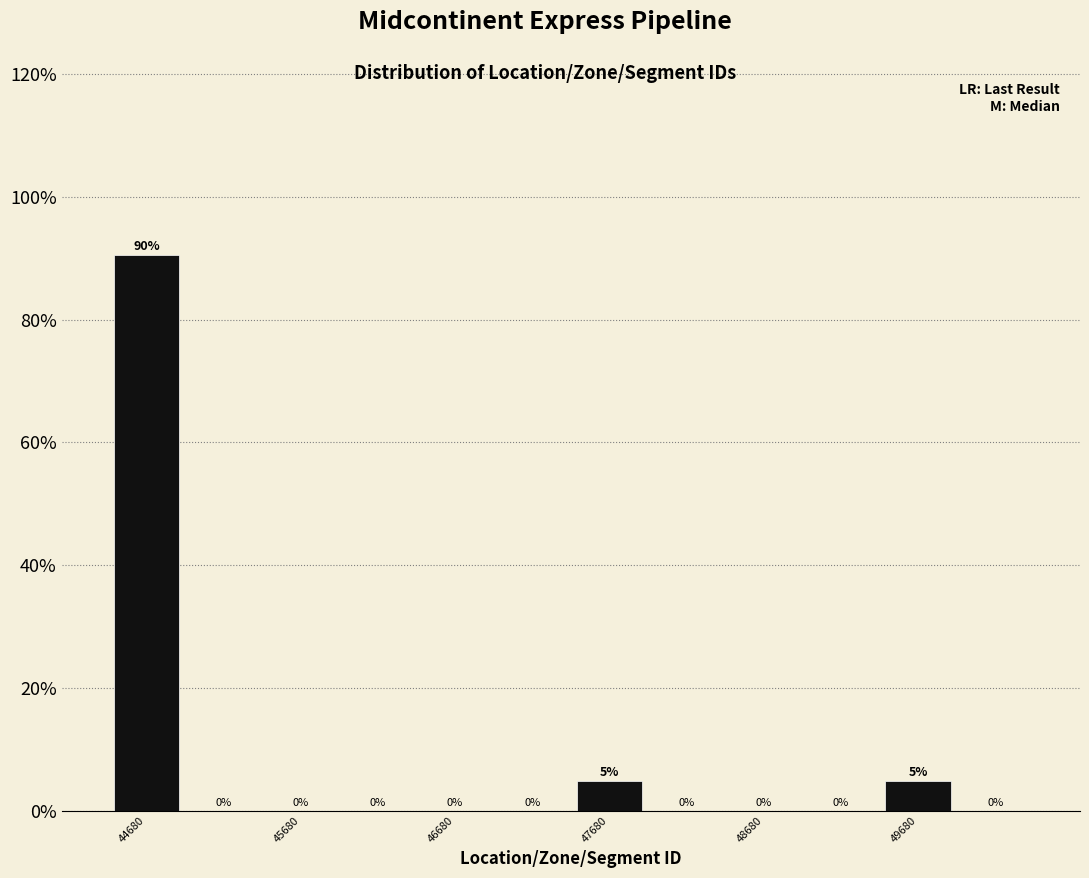

Which range on the x-axis has the tallest bar?

44430 to 44930